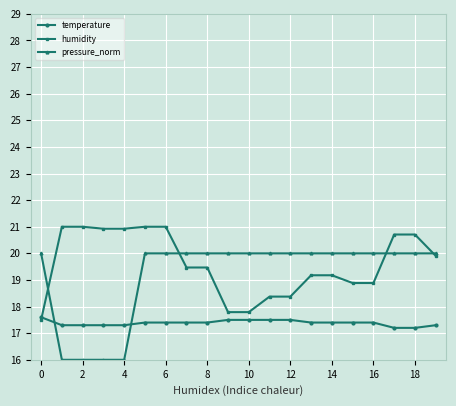

What is the lowest value of the temperature series?

17.2